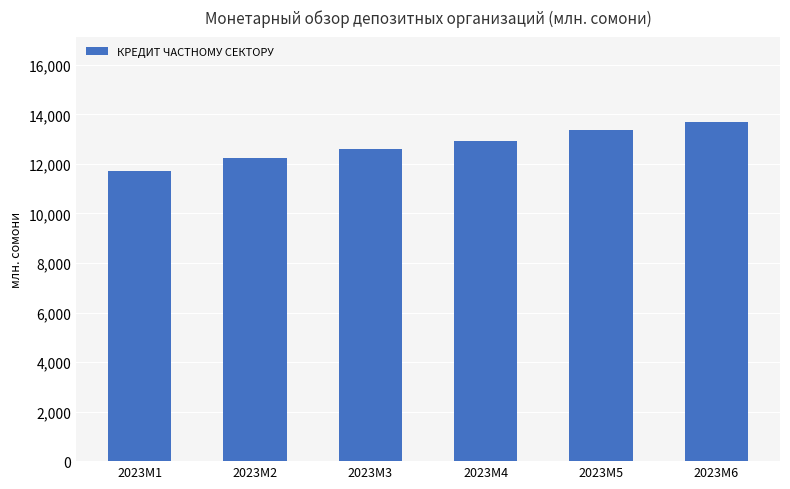

Which has a higher value, 2023M3 or 2023M4?

2023M4